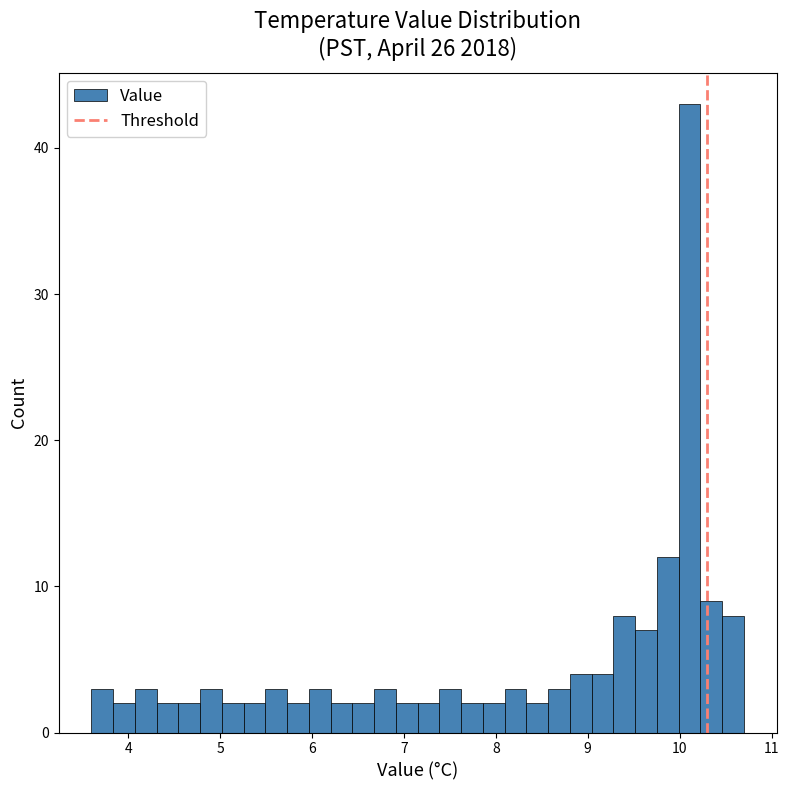

Around what value on the x-axis is the tallest bar? Give the approximate position of its centre, as read against the axis.

10.1